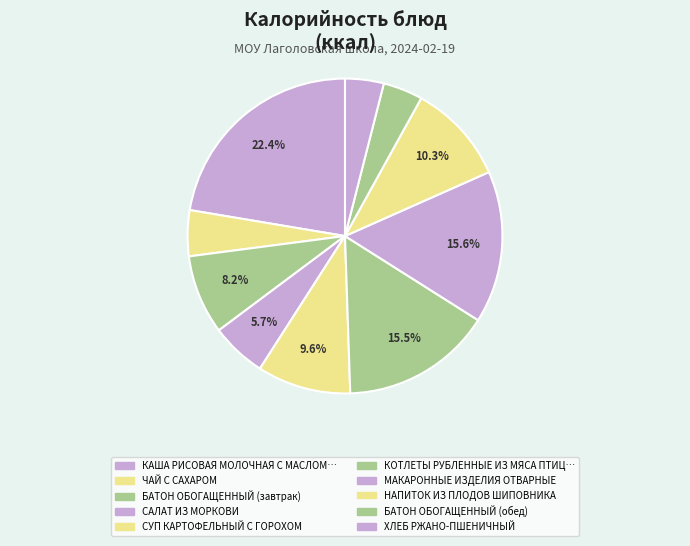

How many segments does this pie chart have?

10